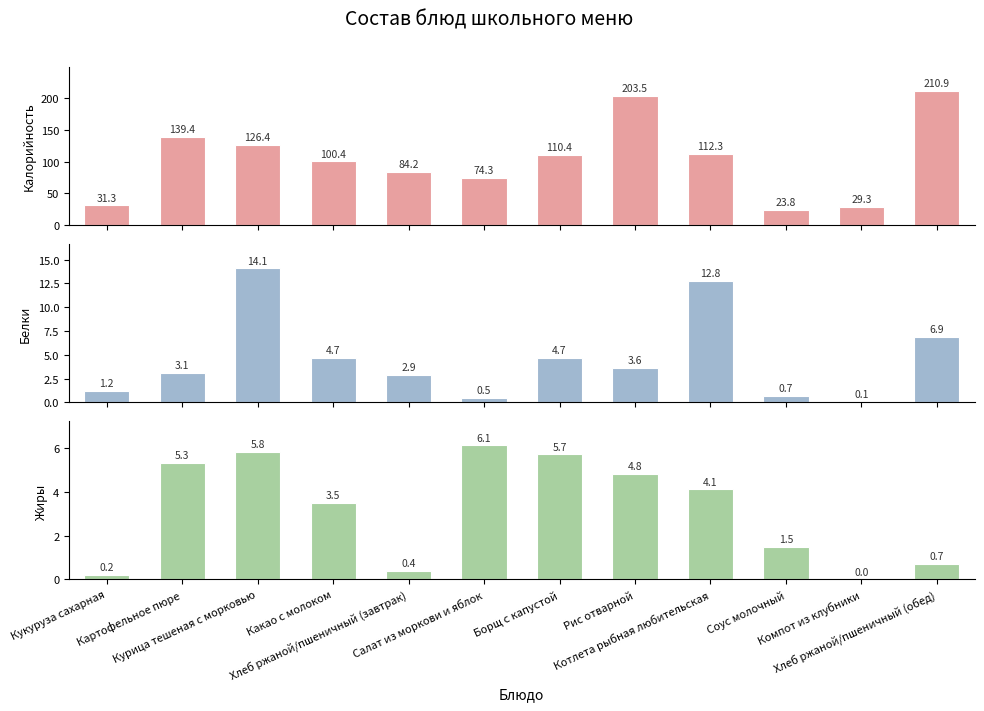

List the series in order of their peak value, lowest first.

Жиры, Белки, Калорийность